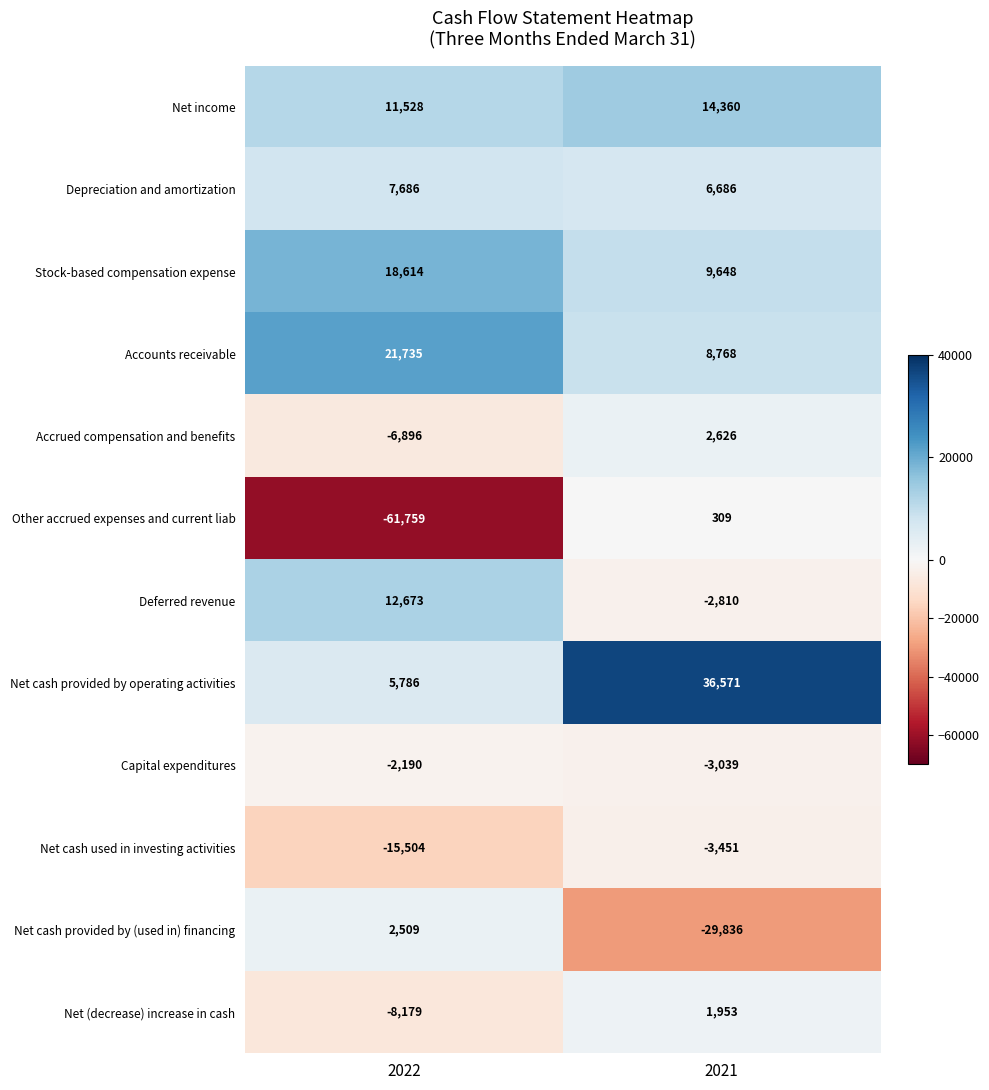

What is the maximum value shown in the chart?

36571